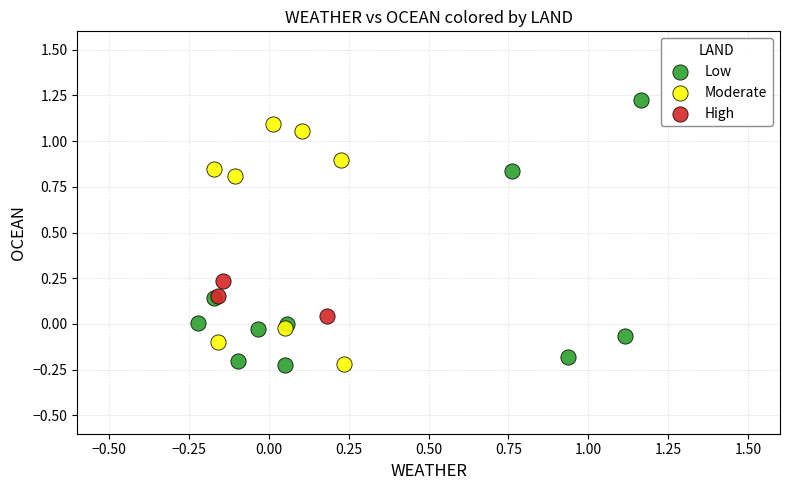

Which series reaches the maximum Y coordinate?

Low